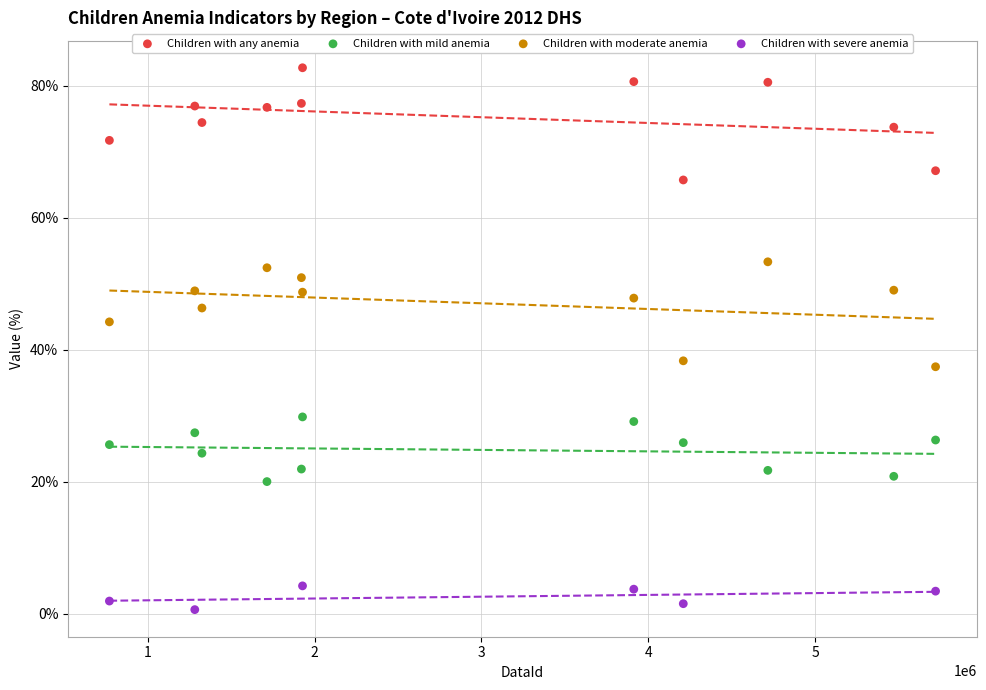

Which series contains the highest Y value?

Children with any anemia